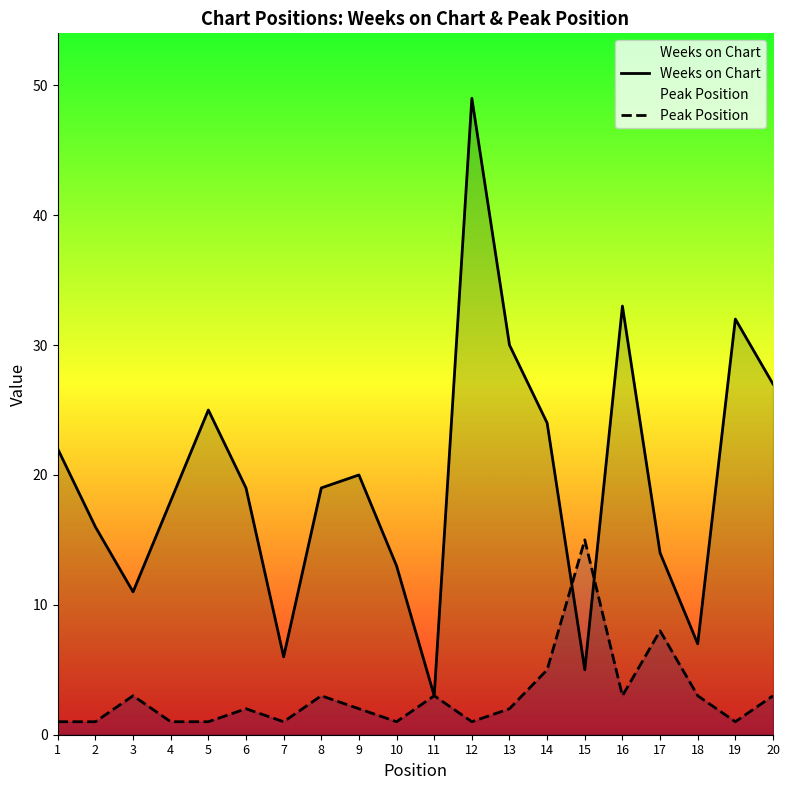

List the labels in order of Peak Position value, smallest first.

1, 2, 4, 5, 7, 10, 12, 19, 6, 9, 13, 3, 8, 11, 16, 18, 20, 14, 17, 15